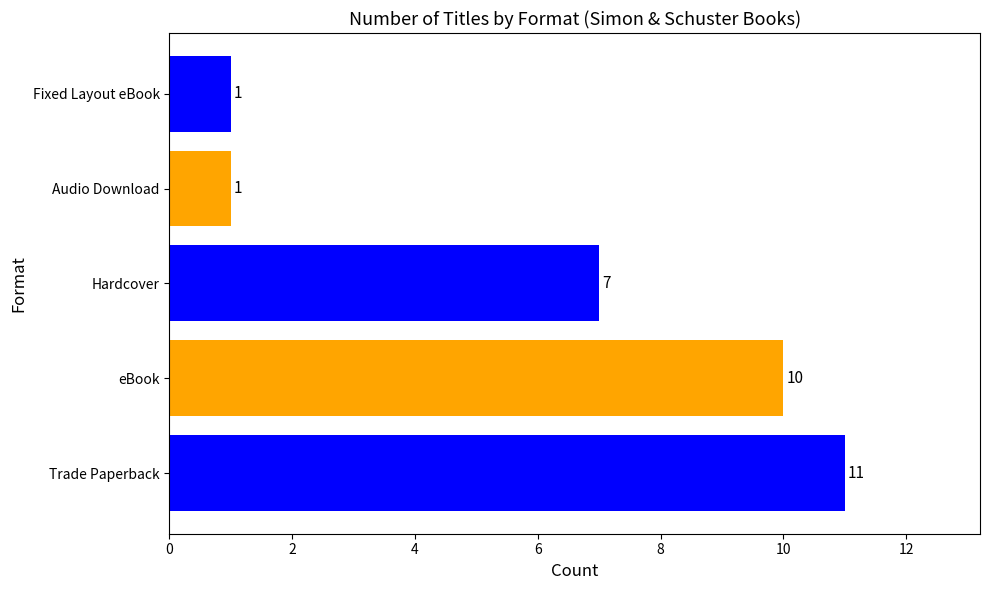

What is the ratio of the value at Hardcover to the value at eBook?

0.7